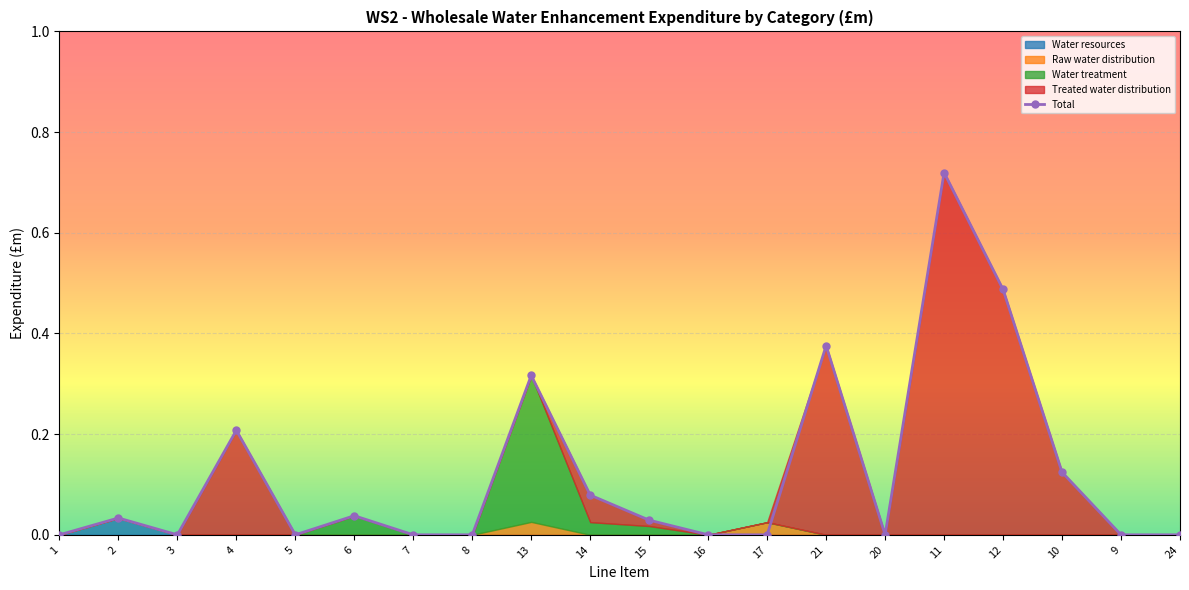

How many series are shown in this chart?

5